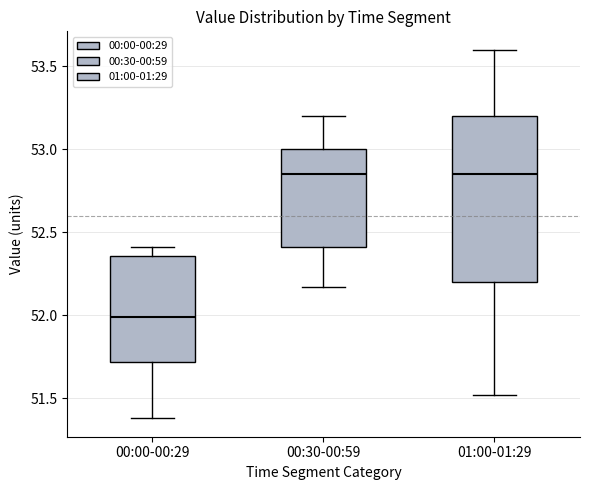

Reading left to right, transcribe this box plot: for each box, give where its median line is, the range the box spans, and where its two whiskers end, as read against the y-axis. The values are not printed on the chart, so give them approximately, as read against the axis.

00:00-00:29: median 52.00, box 51.70 to 52.35, whiskers 51.40 to 52.40
00:30-00:59: median 52.85, box 52.40 to 53.00, whiskers 52.15 to 53.20
01:00-01:29: median 52.85, box 52.20 to 53.20, whiskers 51.50 to 53.60